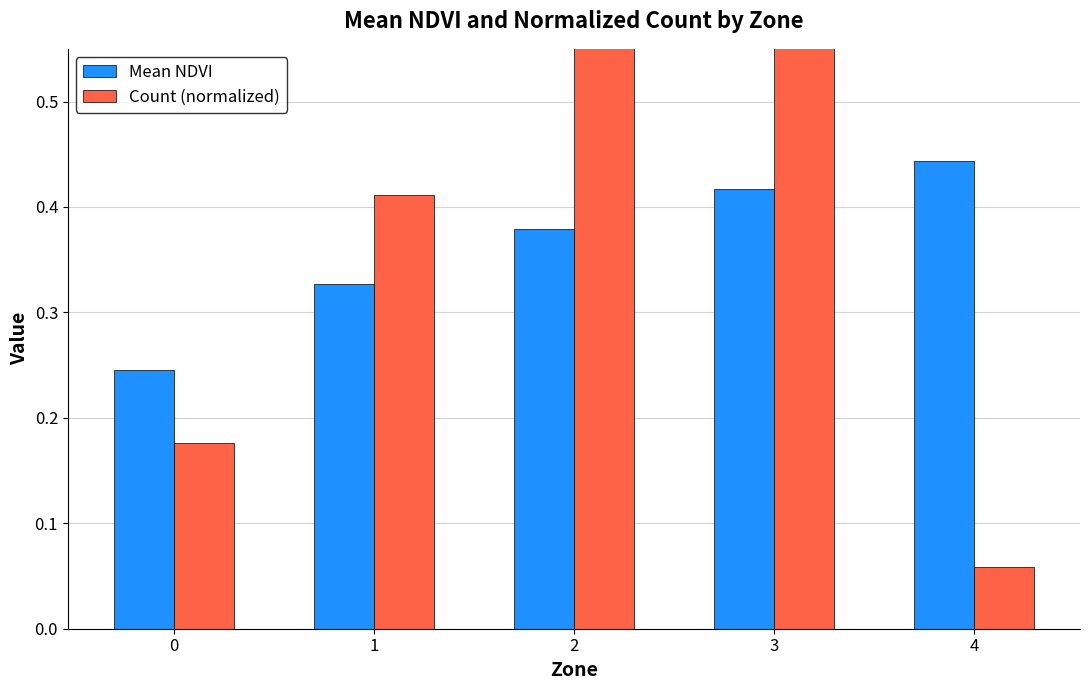

What is the value of the Count (normalized) bar at the 5th from the left?

0.1